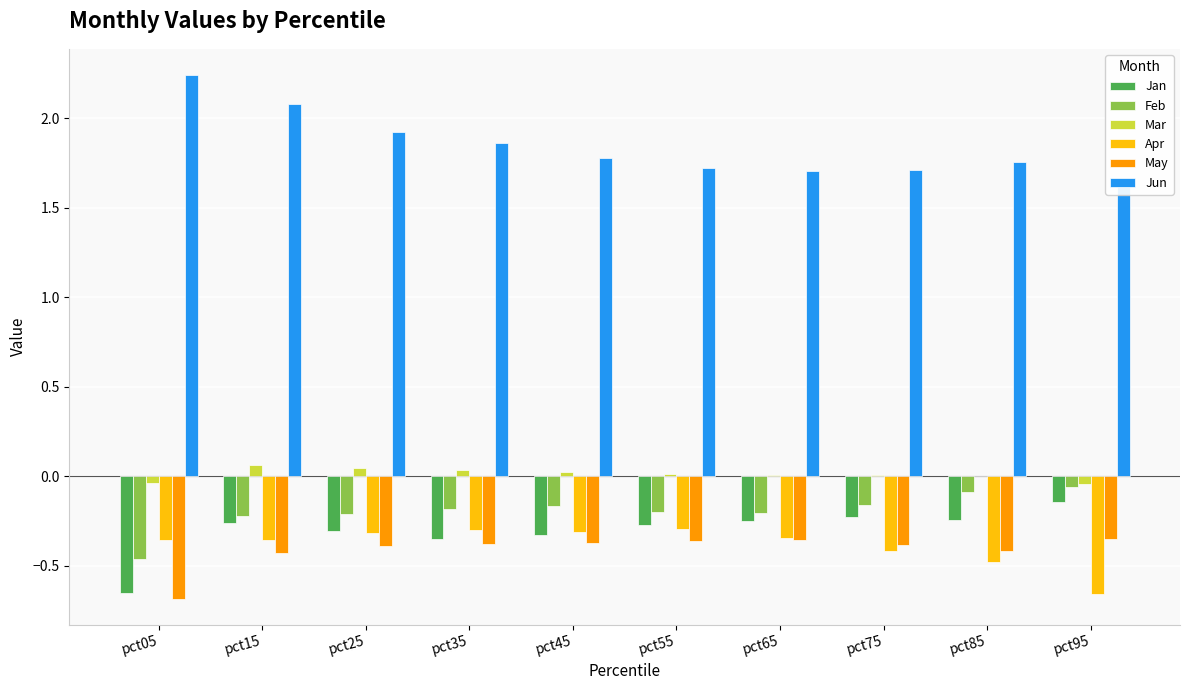

At which category does the chart reach its minimum across all series?

pct05